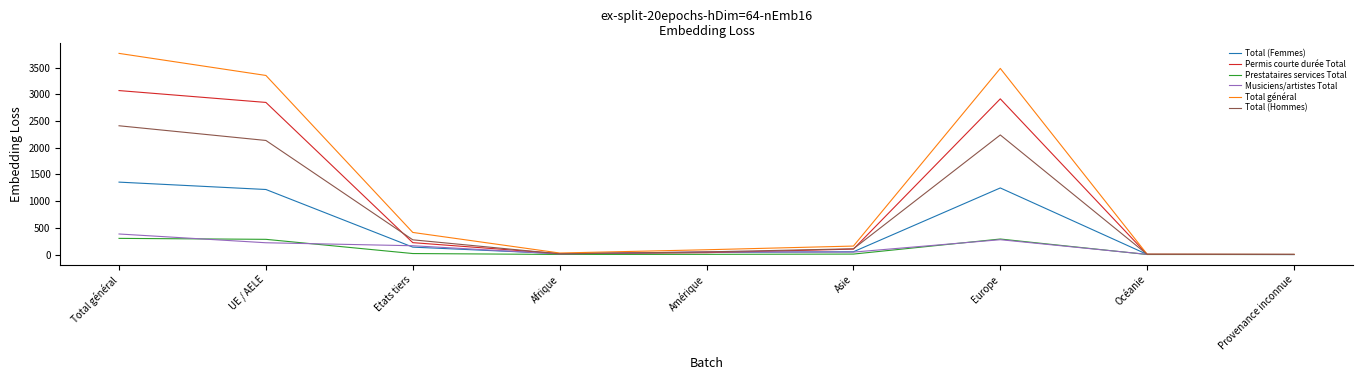

Which series has the largest range (max minus min)?

Total général